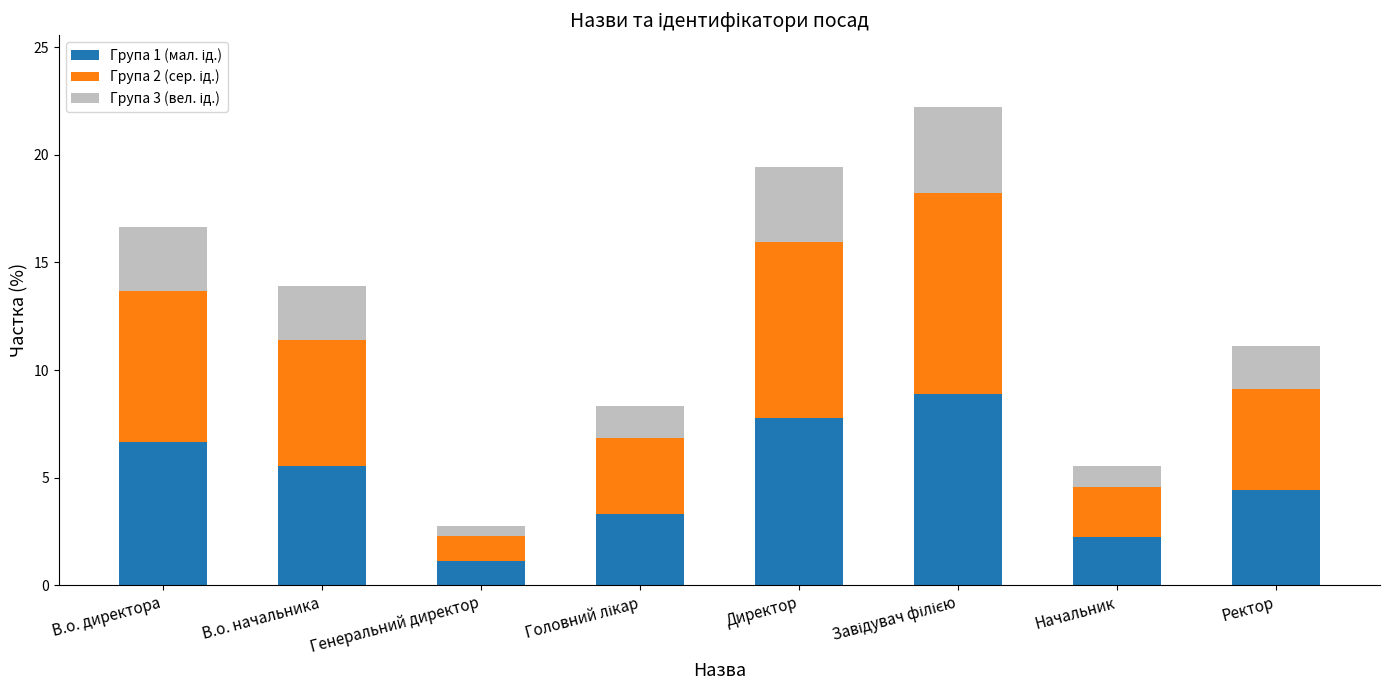

What is the total value across all series at В.о. начальника?

13.9